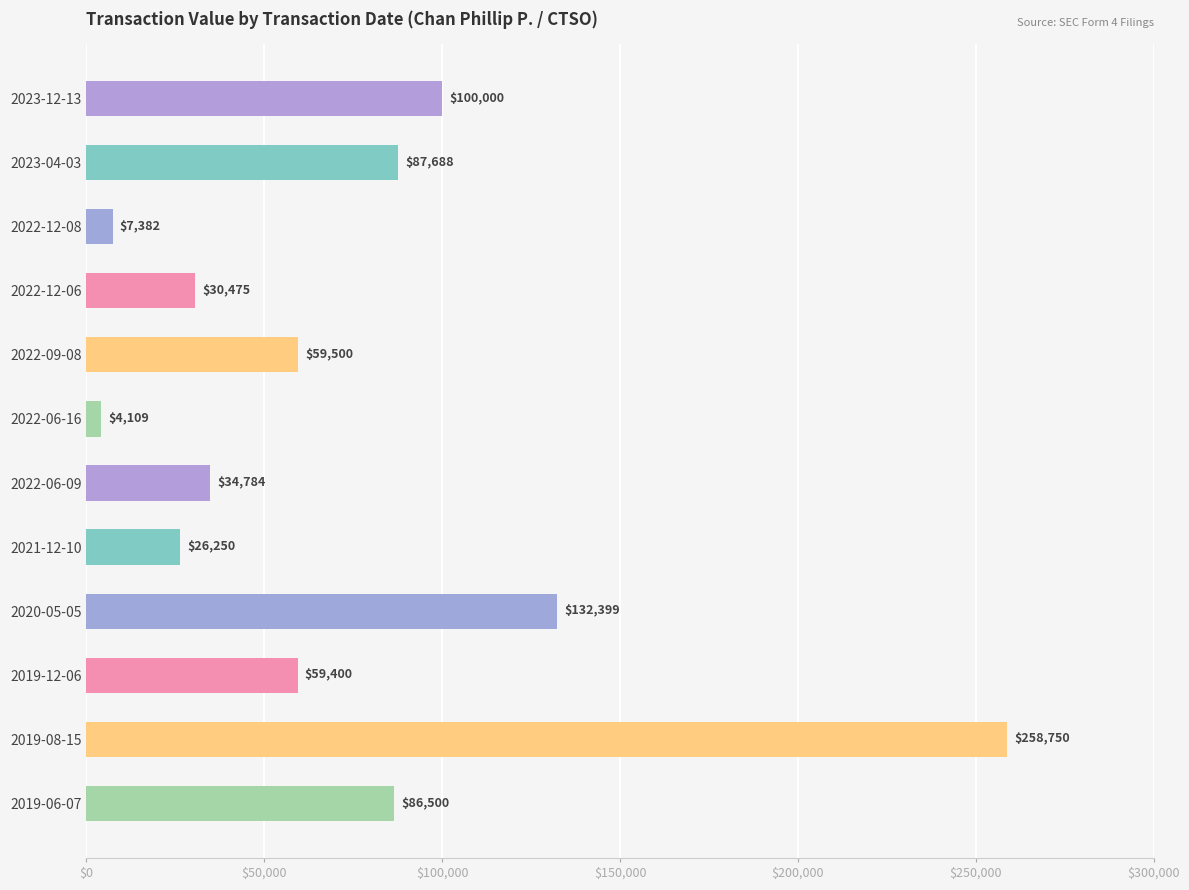

The chart shows a value of 87688 at 2023-04-03. True or false?

True